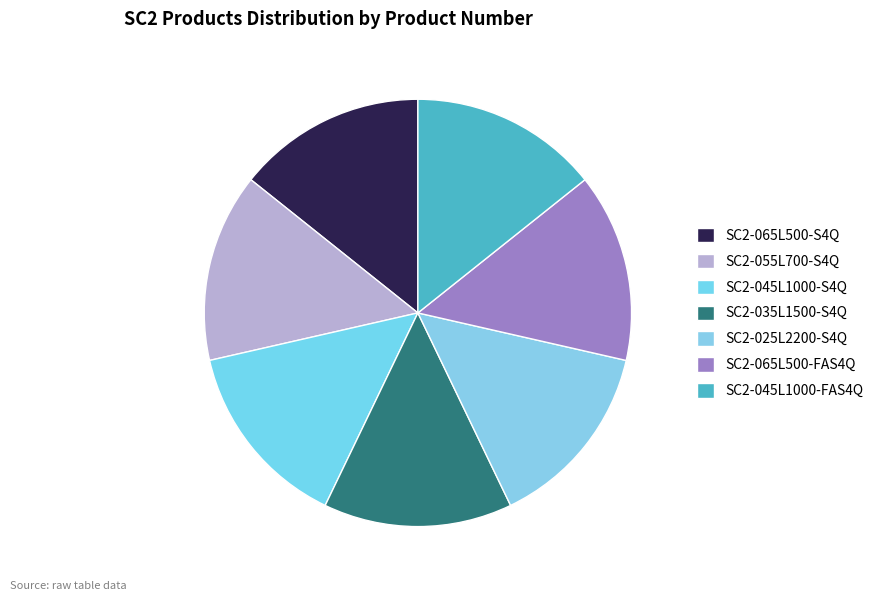

Combined, do SC2-045L1000-FAS4Q and SC2-065L500-FAS4Q account for over 50%?

No